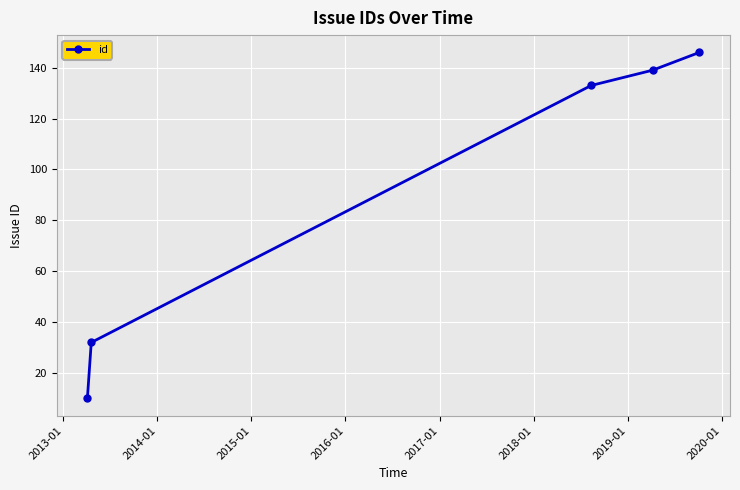

What is the difference between the second highest and minimum values?

129